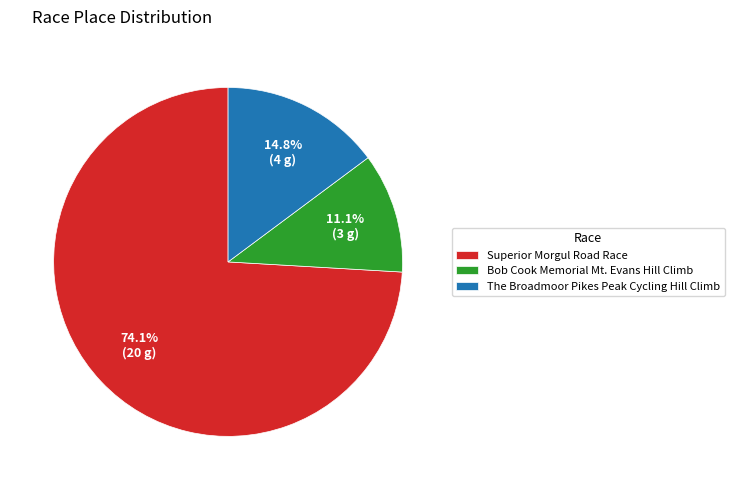

Count the number of slices in the pie.

3